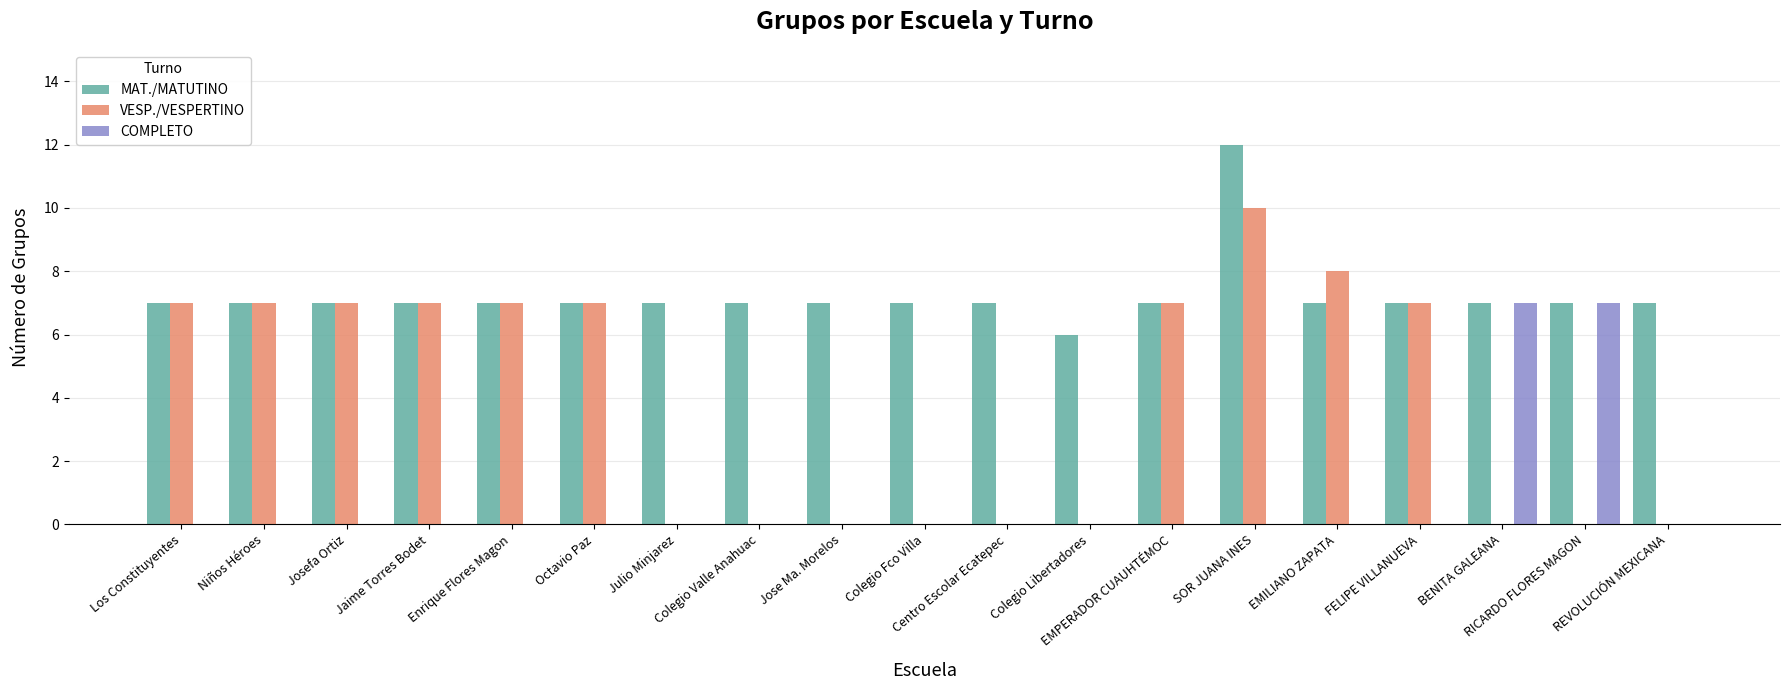

What is the average value of the COMPLETO series?

1